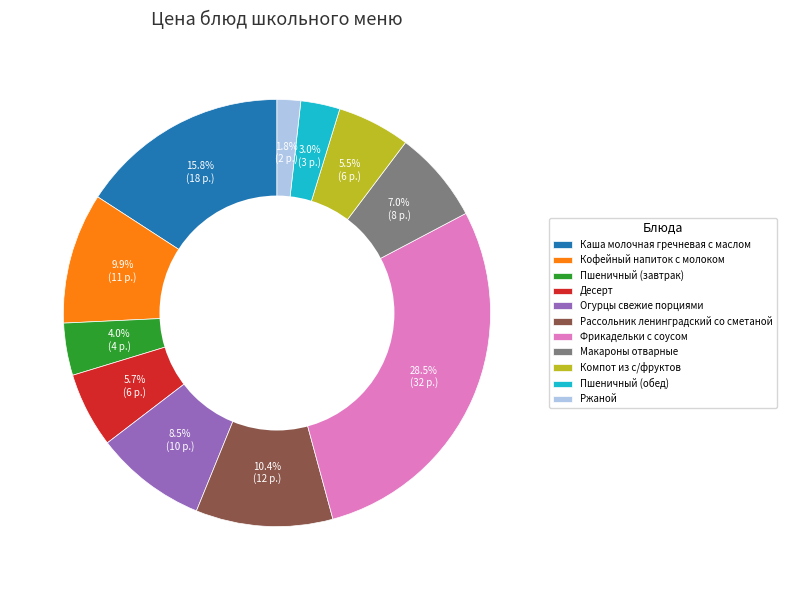

To the nearest percent, what is the combined percentage of Кофейный напиток с молоком and Десерт?

16%